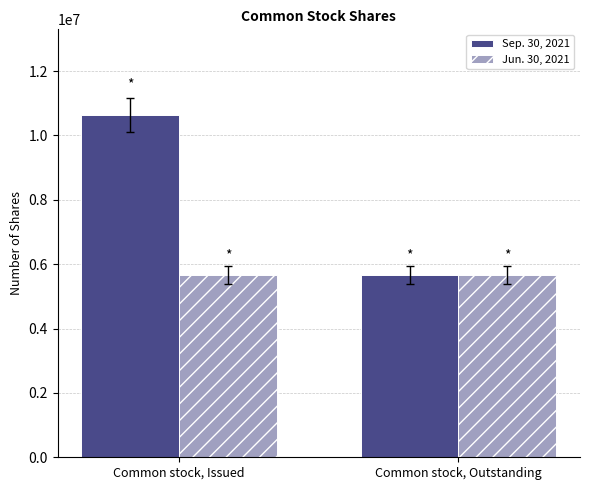

Which series has the widest spread of values?

Sep. 30, 2021